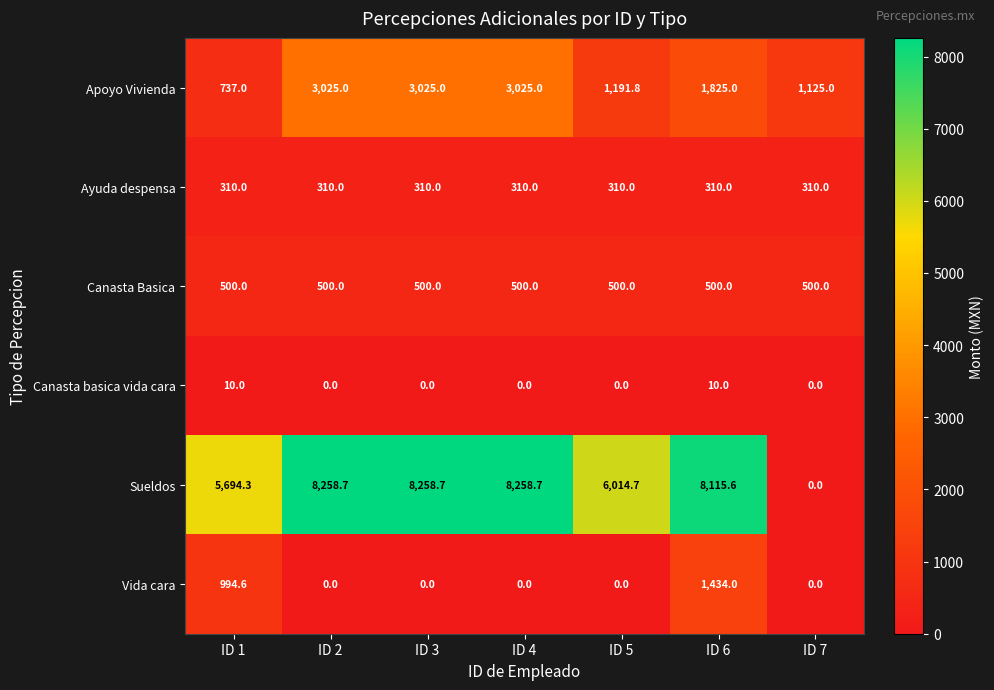

Between ID 1 and ID 2, which series saw the biggest shift?

Sueldos